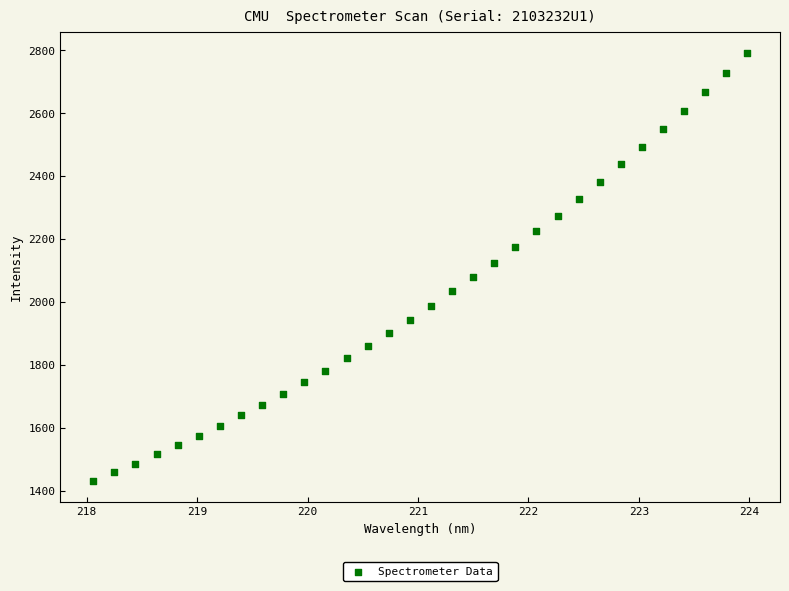

What is the range of Y values (max minus min)?

1358.9